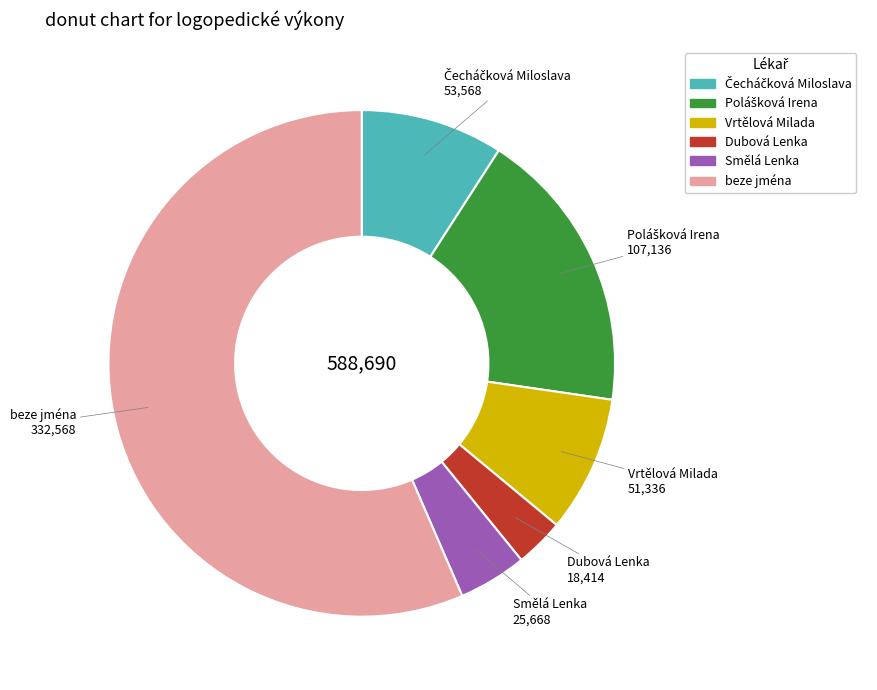

How many slices are in this pie chart?

6